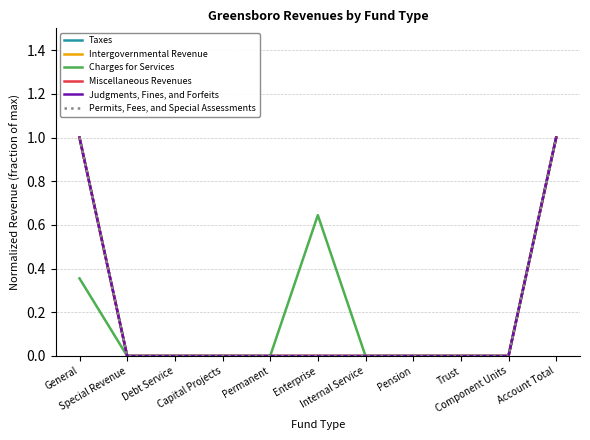

Does the chart display data point markers on the line(s)?

No